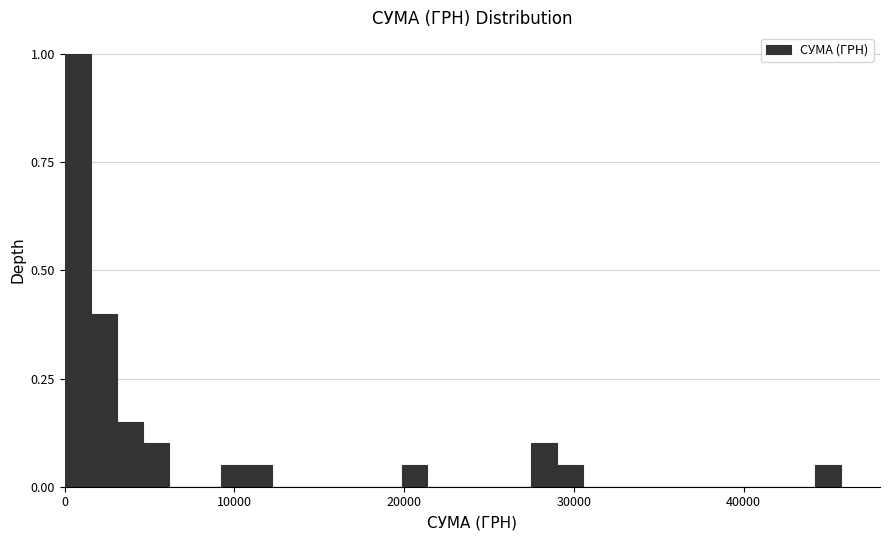

Read against the x-axis, roughly where is the centre of the tallest bar?

1000